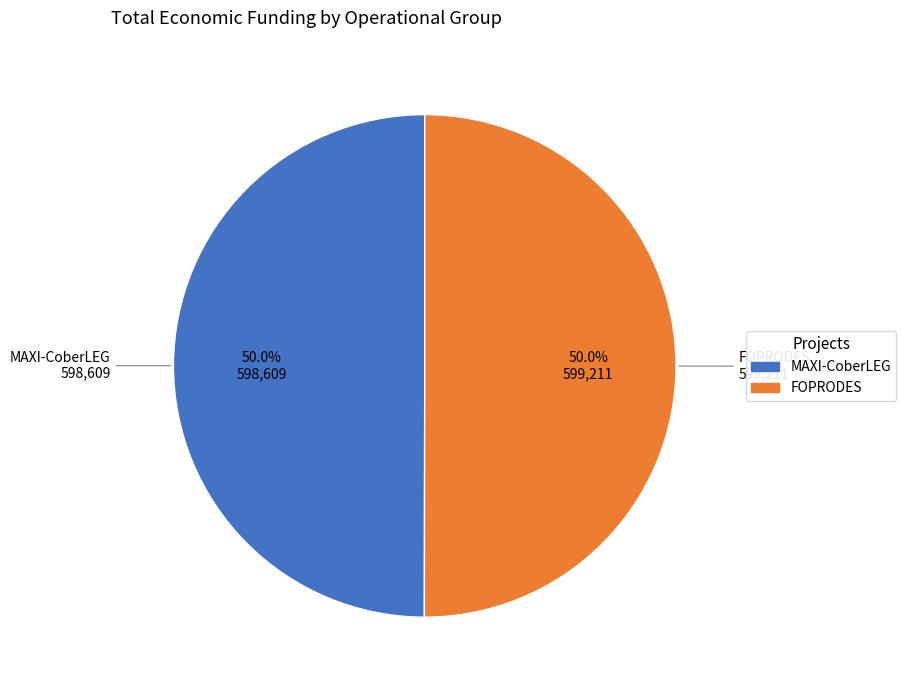

Is it true that FOPRODES is 50% of the pie?

True